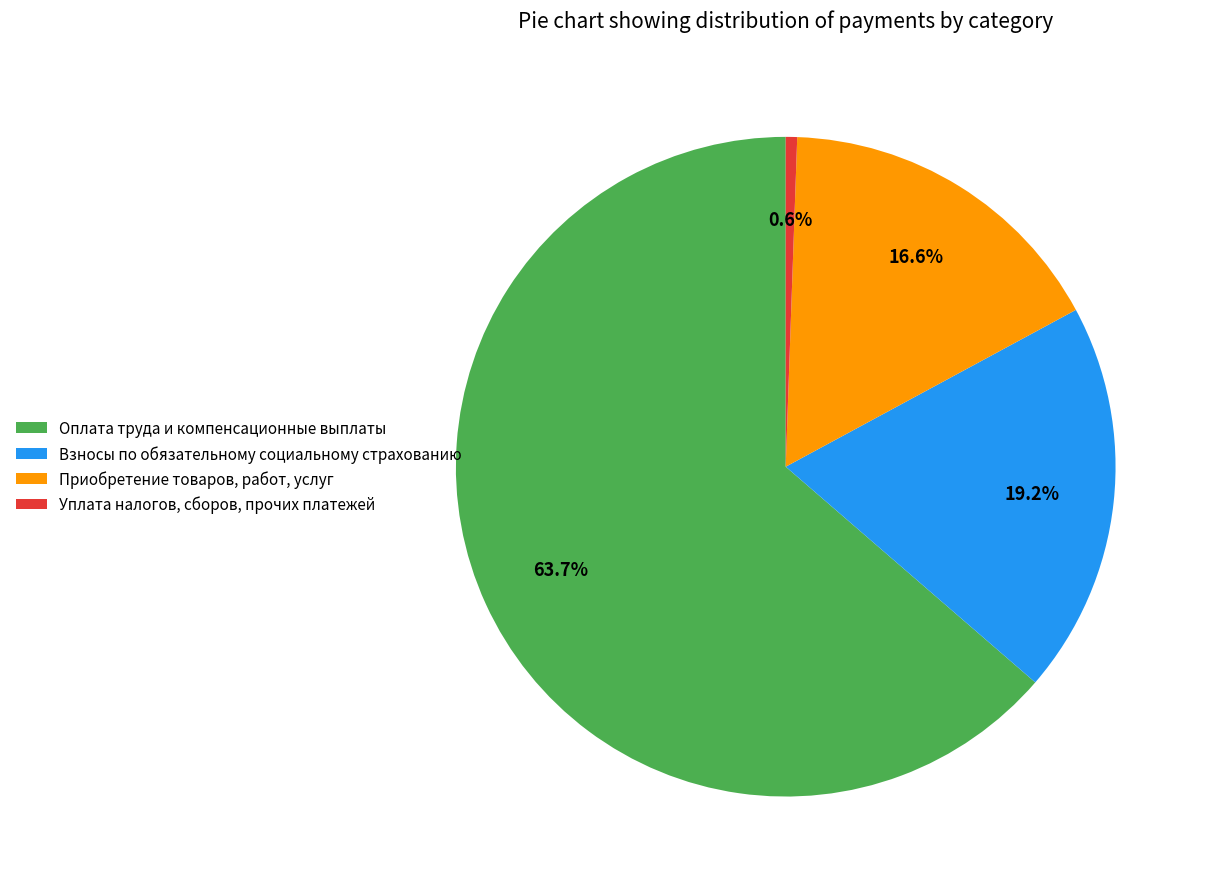

To the nearest percent, what is the average slice percentage?

25%